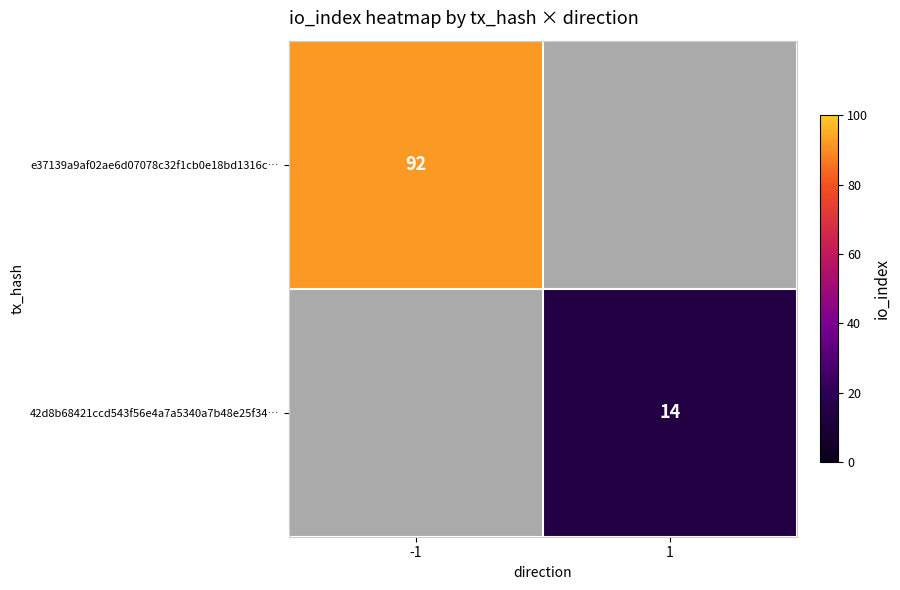

The e37139a9af02ae6d07078c32f1cb0e18bd1316c… series shows 92 at -1. True or false?

True